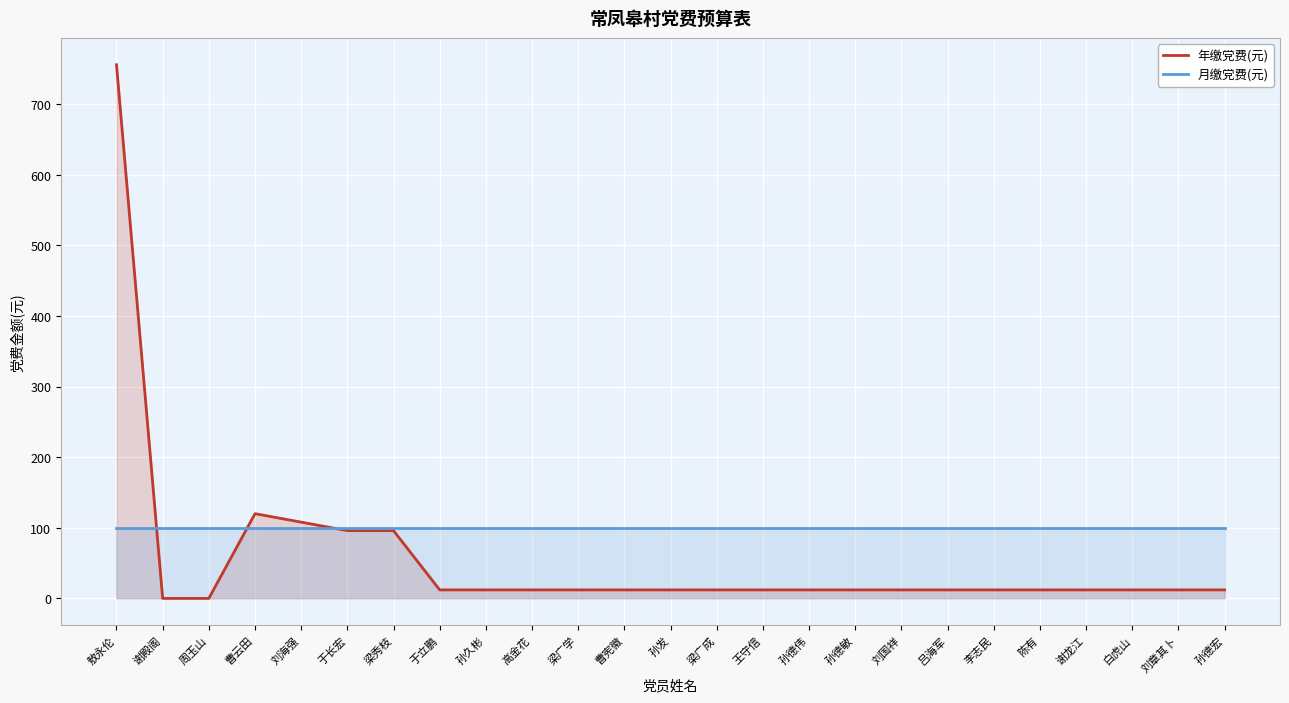

Which series has the largest range (max minus min)?

年缴党费(元)